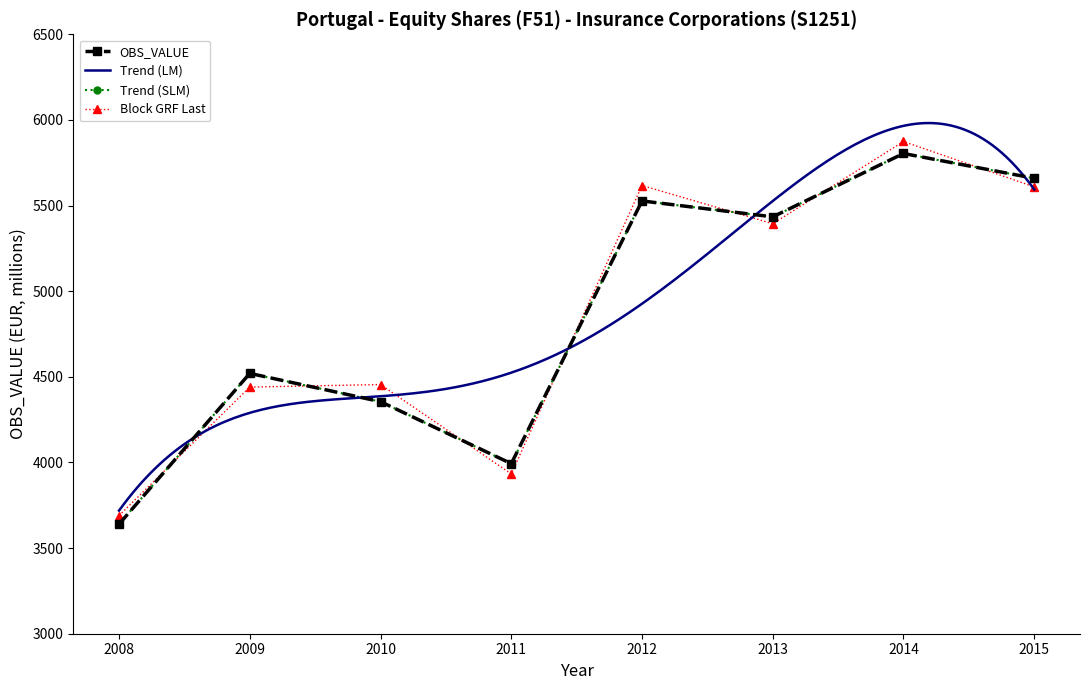

What is the minimum value shown in the chart?

3640